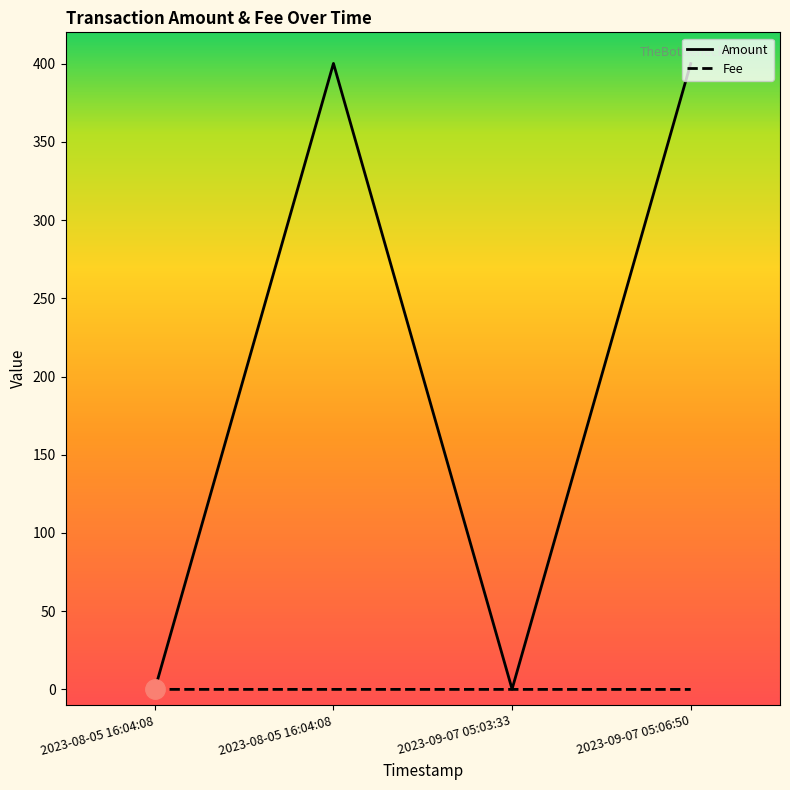

How many categories are shown in the chart?

4